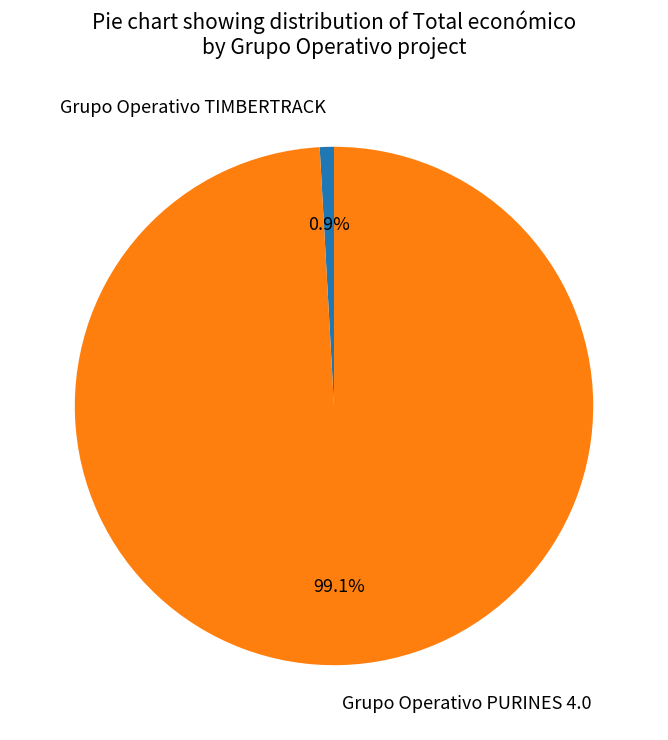

True or false: Grupo Operativo PURINES 4.0 accounts for 99% of the total.

True